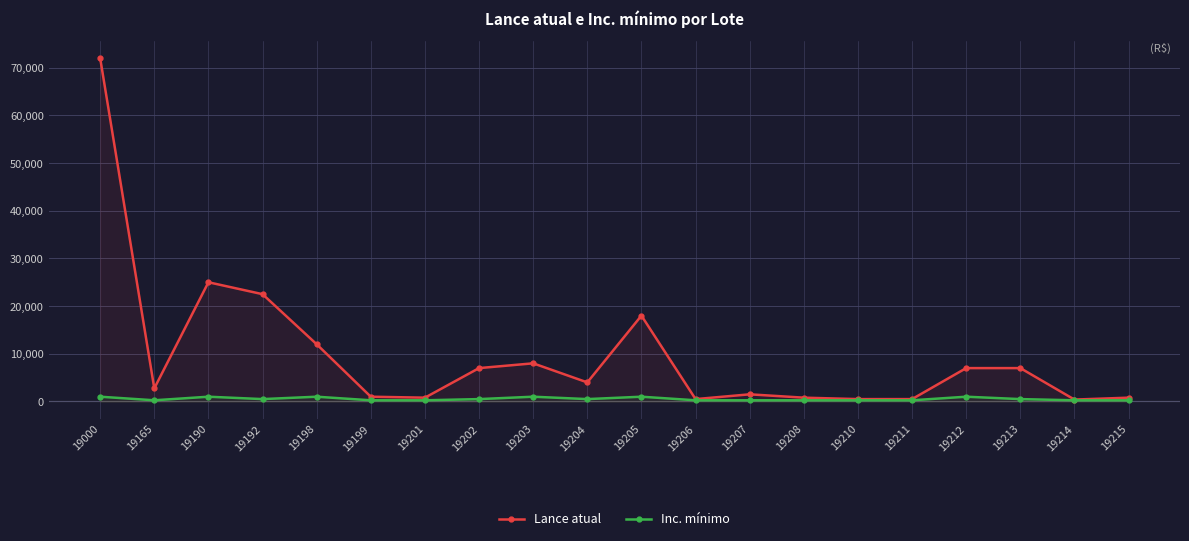

List the series in order of their overall mean, lowest first.

Inc. mínimo, Lance atual